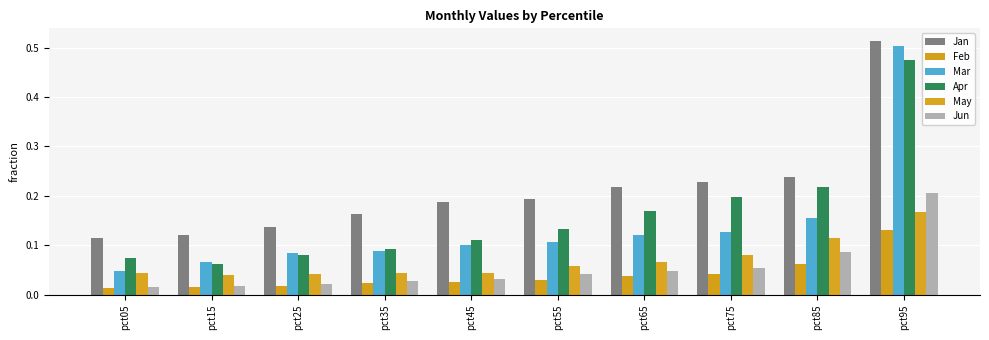

What is the sum of all Apr values?

1.6